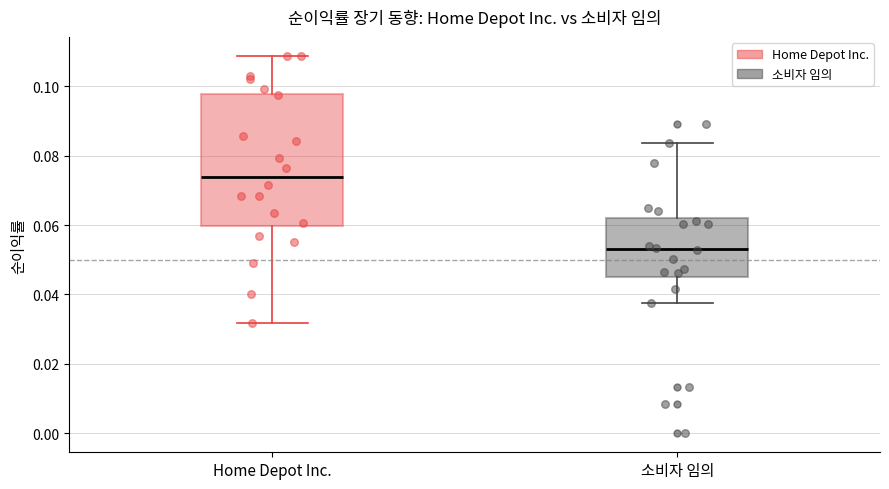

Reading left to right, read every box against the y-axis: the position of its median line, the range the box covers, and the ends of its whiskers. The values are not printed on the chart, so give them approximately, as read against the axis.

Home Depot Inc.: median 0.074, box 0.060 to 0.098, whiskers 0.032 to 0.108
소비자 임의: median 0.054, box 0.044 to 0.062, whiskers 0.038 to 0.084